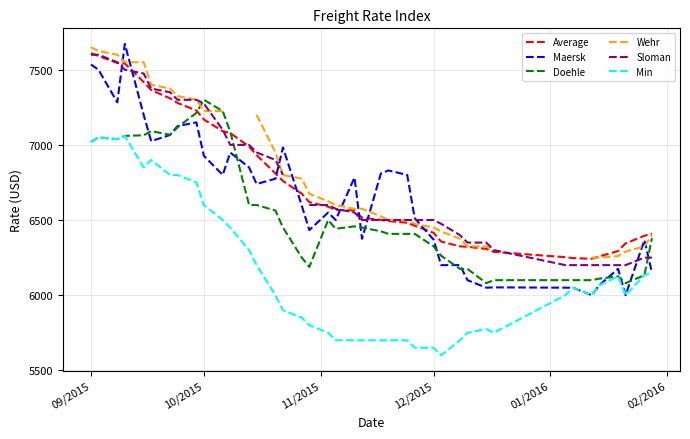

What is the lowest value of the Maersk series?

6000